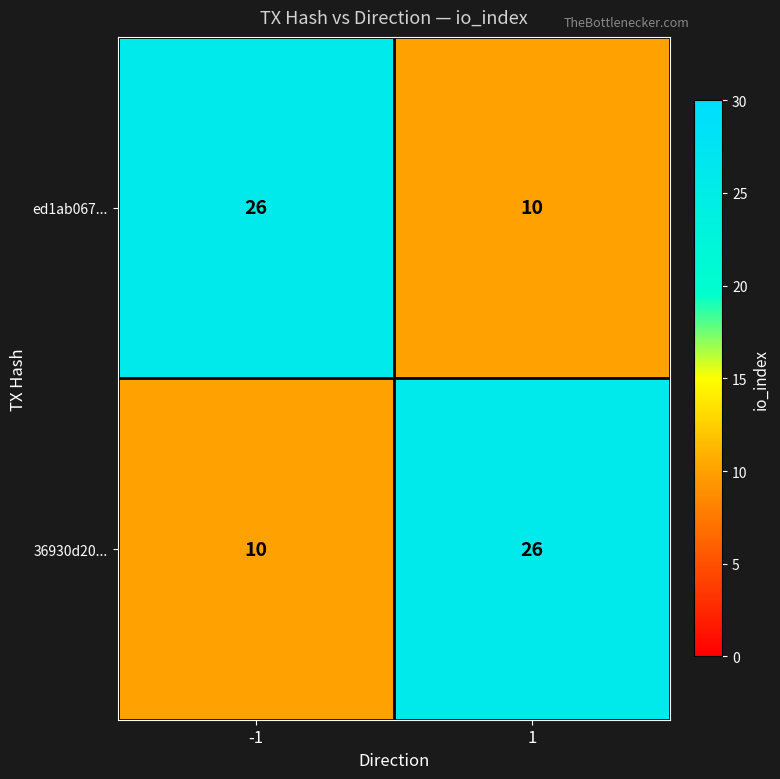

What is the sum of the ed1ab067... values at -1 and 1?

36